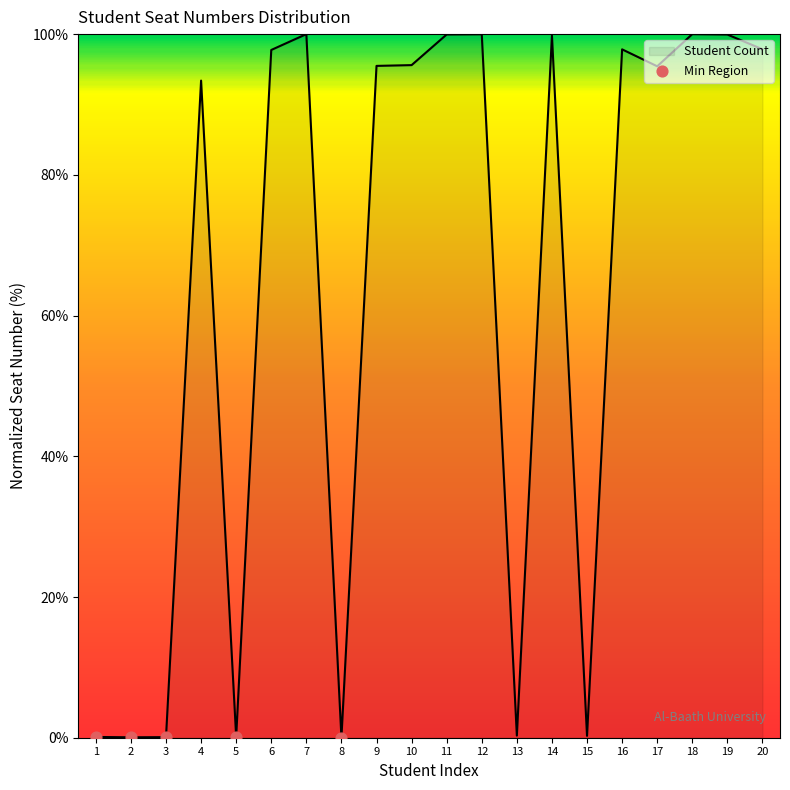

What is the change in value from 2 to 5?

+0.1